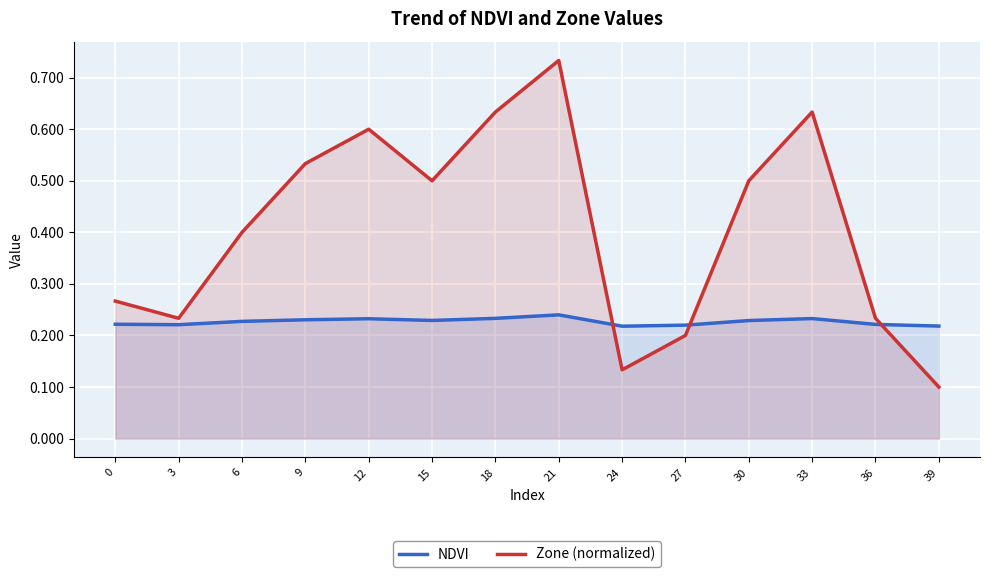

How many interior local valleys does the Zone (normalized) series have?

3